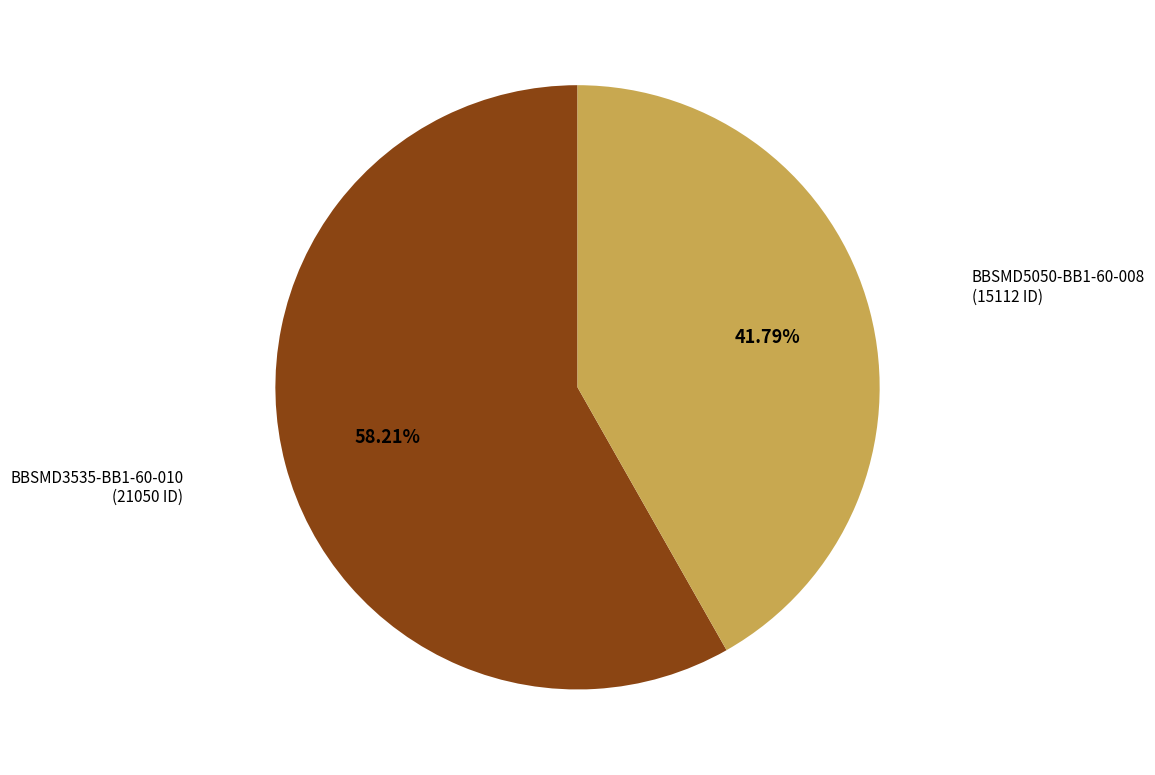

Is there any slice that represents more than half of the pie?

Yes